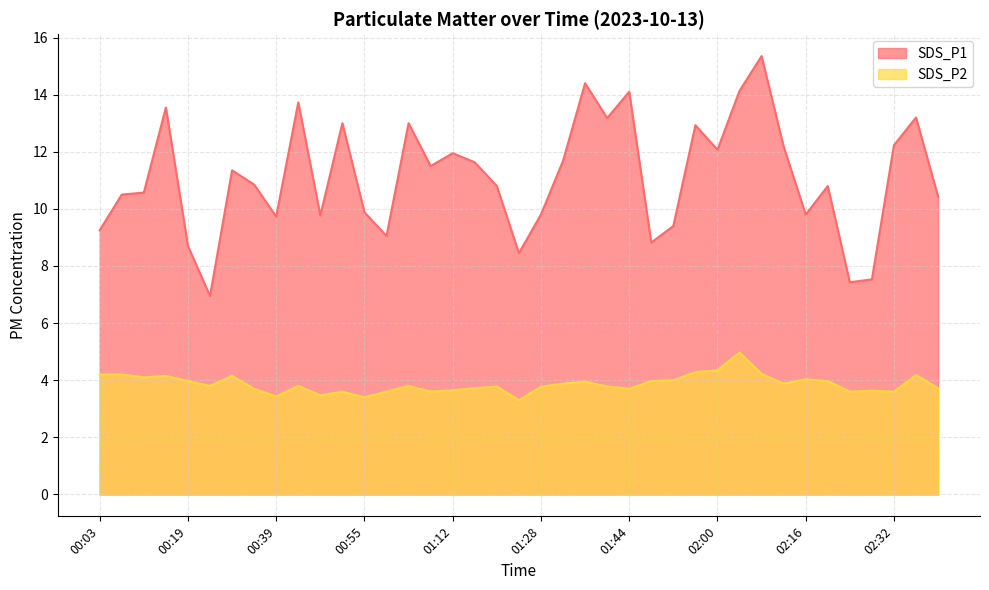

At which category does the chart reach its minimum across all series?

01:24